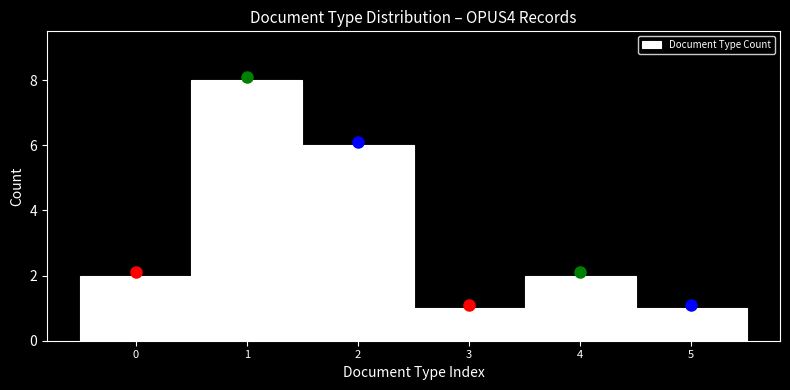

Reading left to right, list every bar in this chart as the range it spans on the x-axis followed by its height. The values are not printed on the chart, so give them approximately, as read against the axis.

-0.5 to 0.5: 2
0.5 to 1.5: 8
1.5 to 2.5: 6
2.5 to 3.5: 1
3.5 to 4.5: 2
4.5 to 5.5: 1